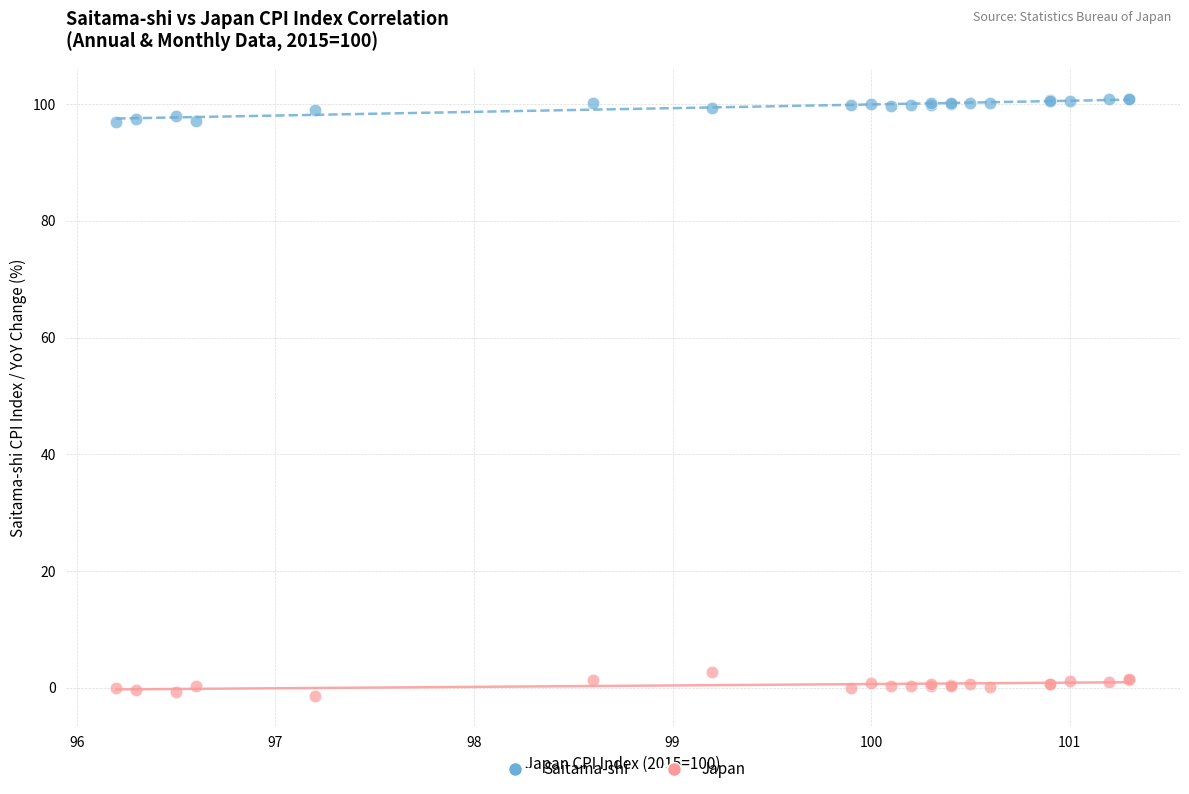

What is the X range (max minus min) for the scatter plot?

5.1